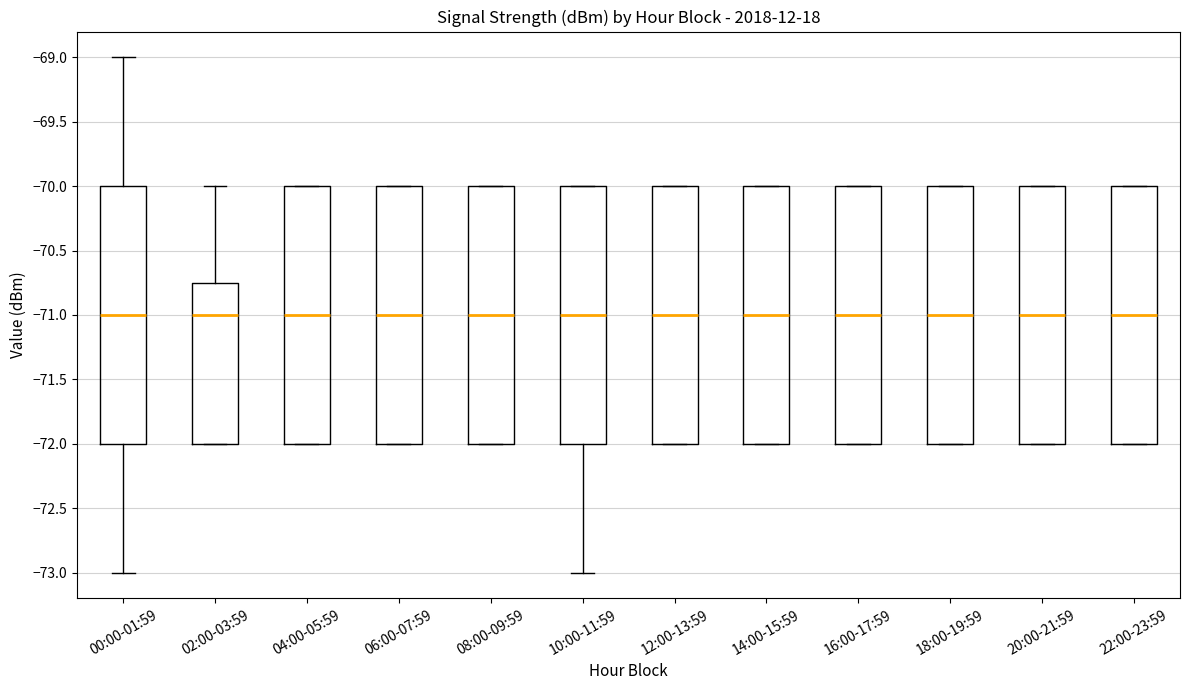

Where does the median line of the box for 10:00-11:59 sit on the y-axis? The values are not printed on the chart, so give them approximately, as read against the axis.

-71.00